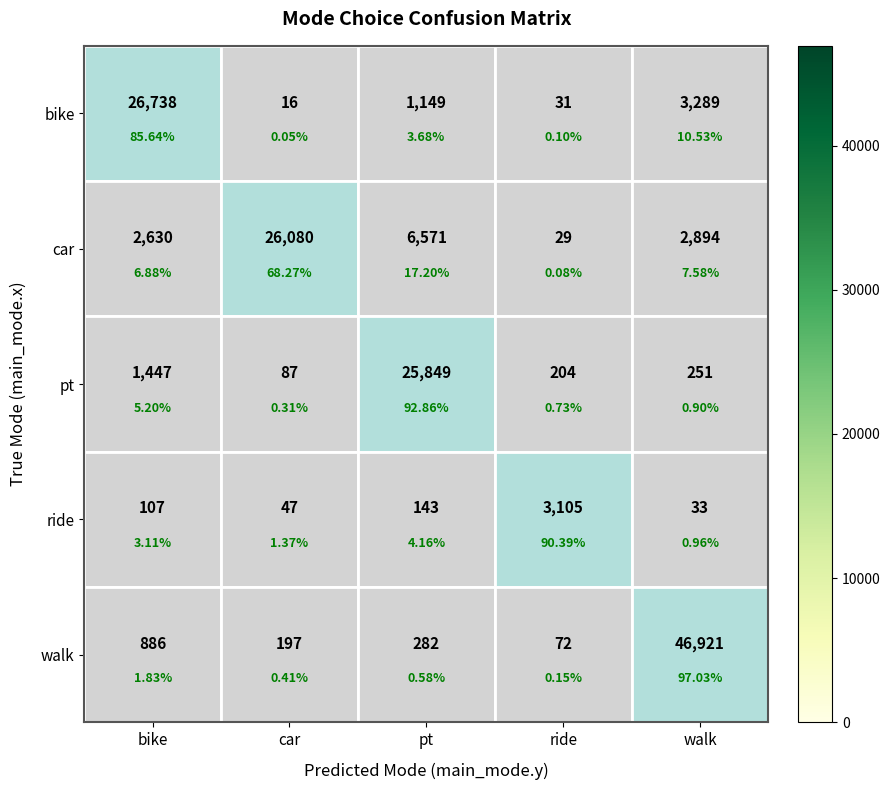

At which label does ride reach its peak?

ride